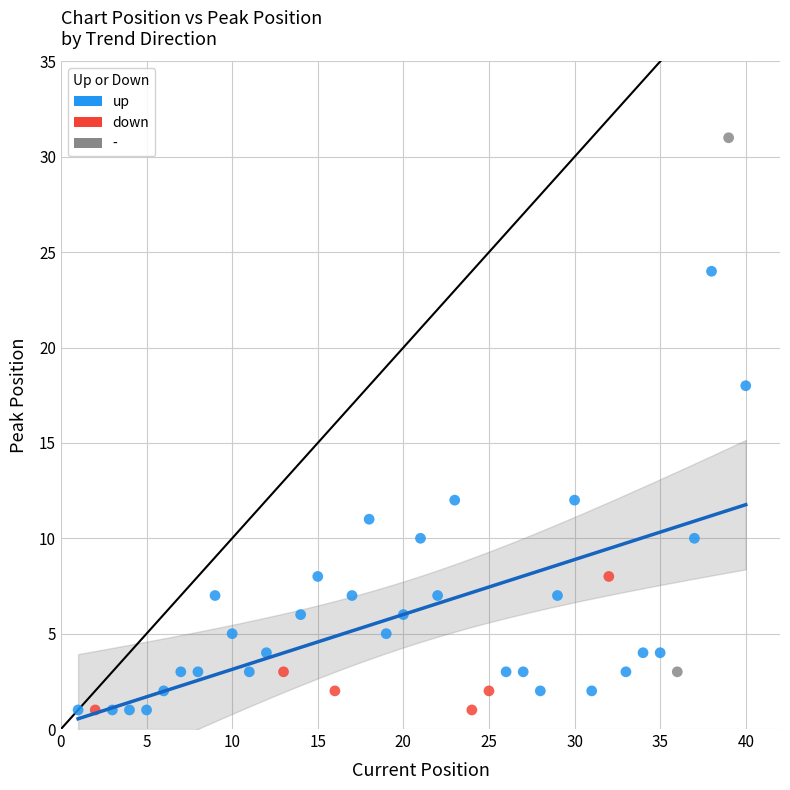

What are all the series names shown in the legend?

up, down, -